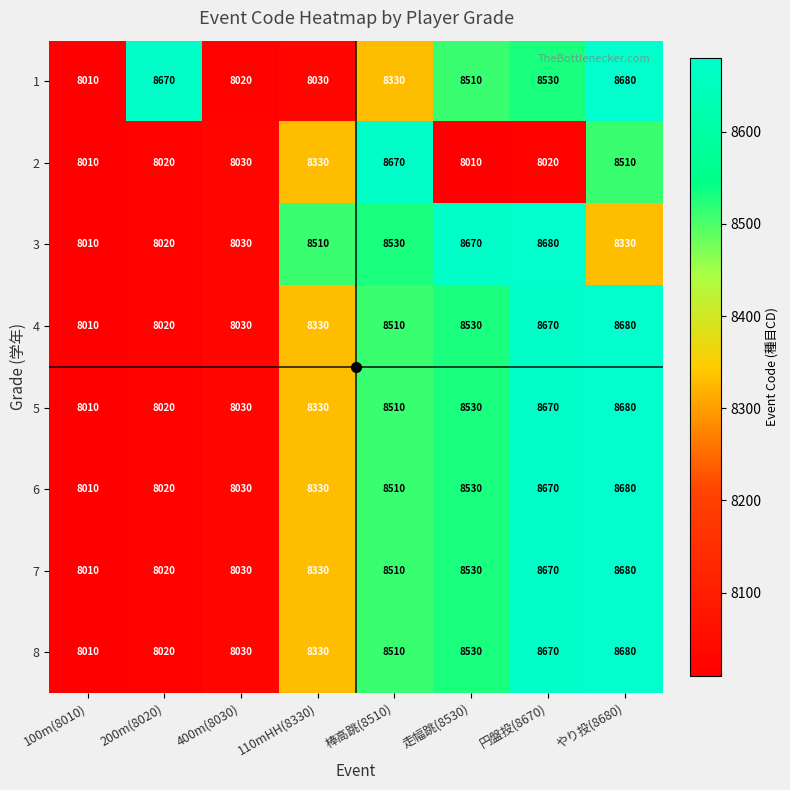

The 1 series shows 8670 at 200m(8020). True or false?

True